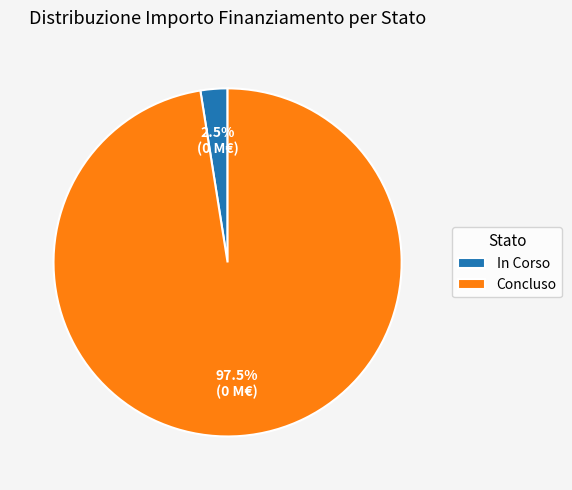

Is there a majority slice in this chart?

Yes